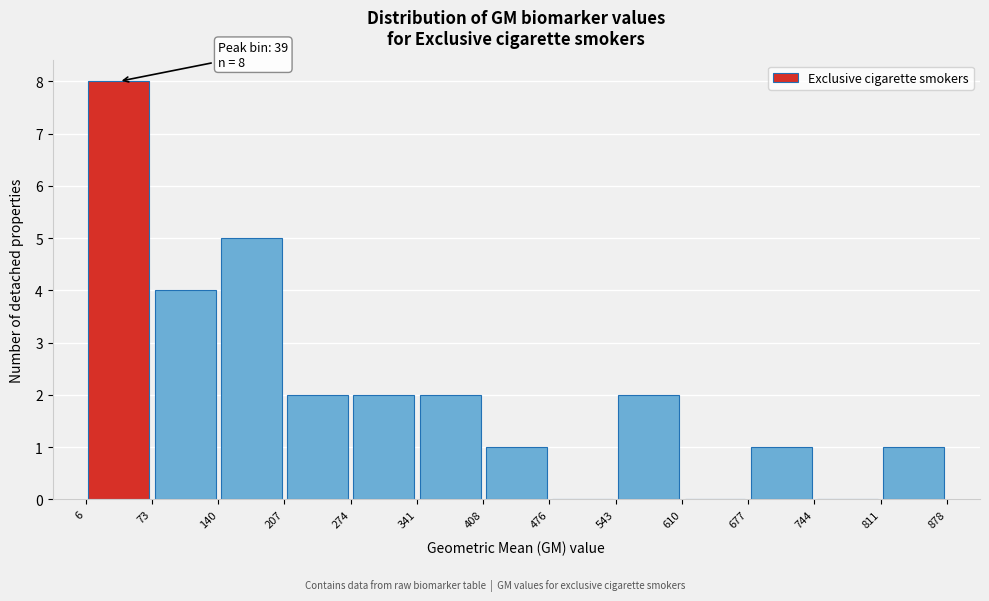

Which range on the x-axis has the tallest bar?

6 to 73